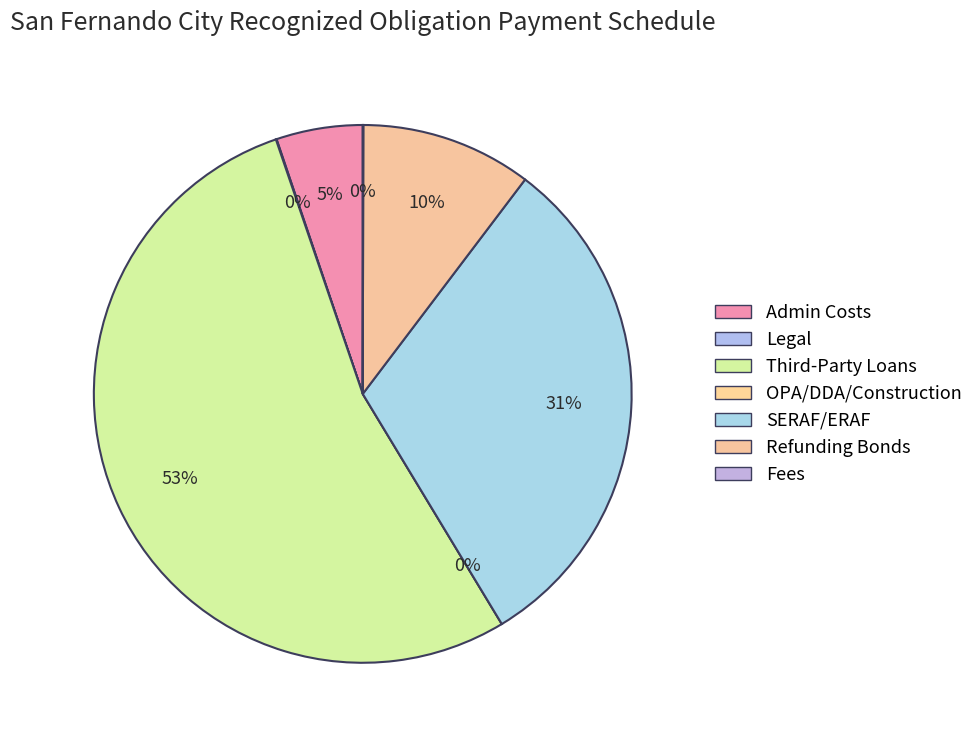

The SERAF/ERAF slice represents 42% of the pie. True or false?

False